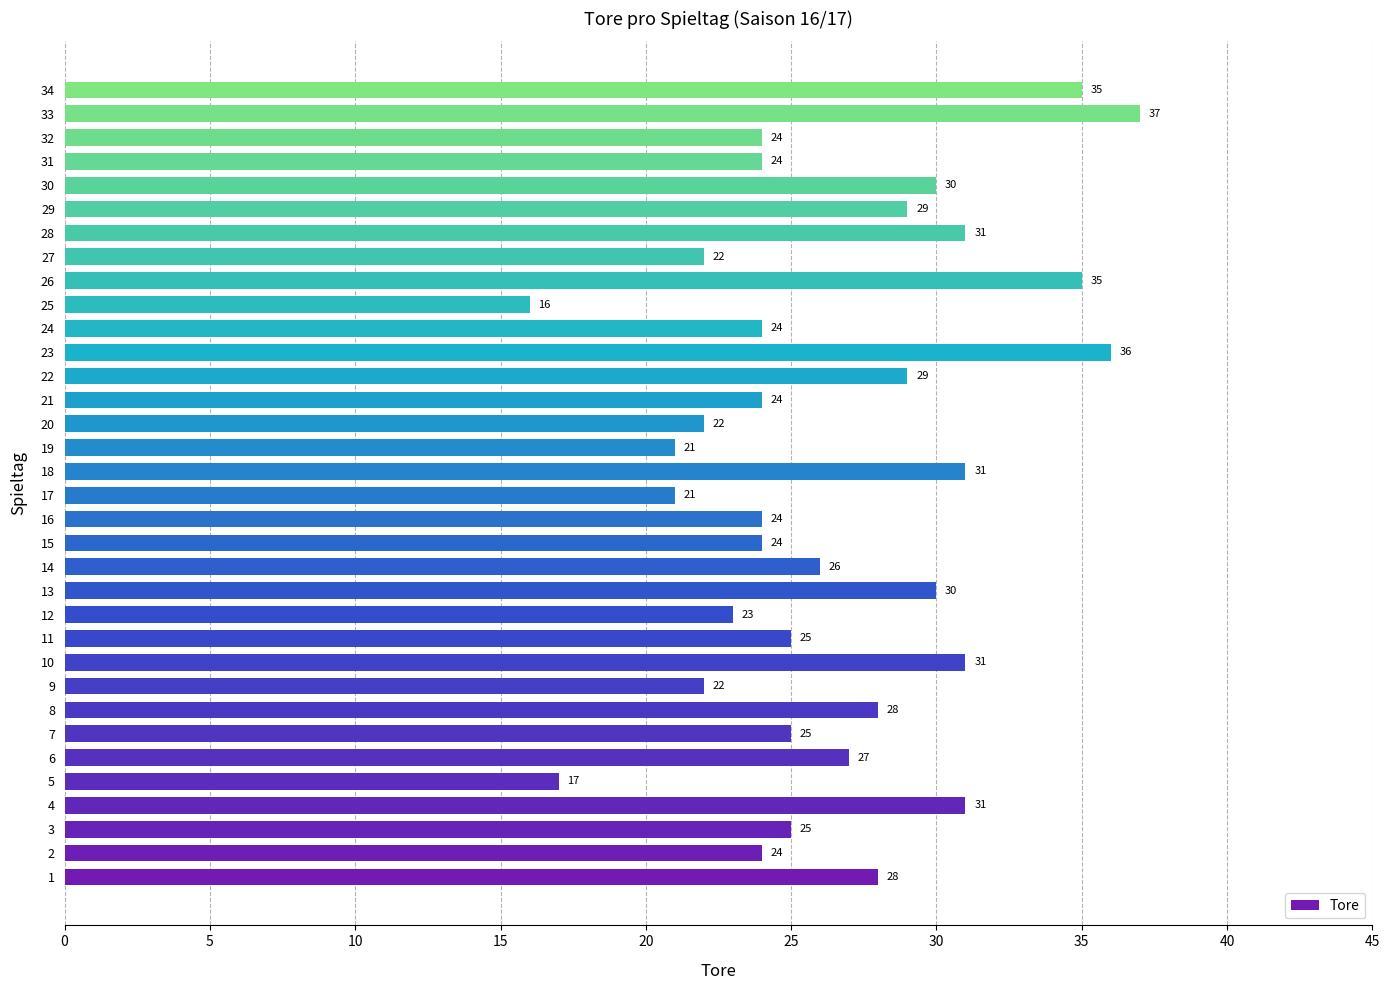

Approximately how many times larger is the value at 31 compared to 17?

1.1